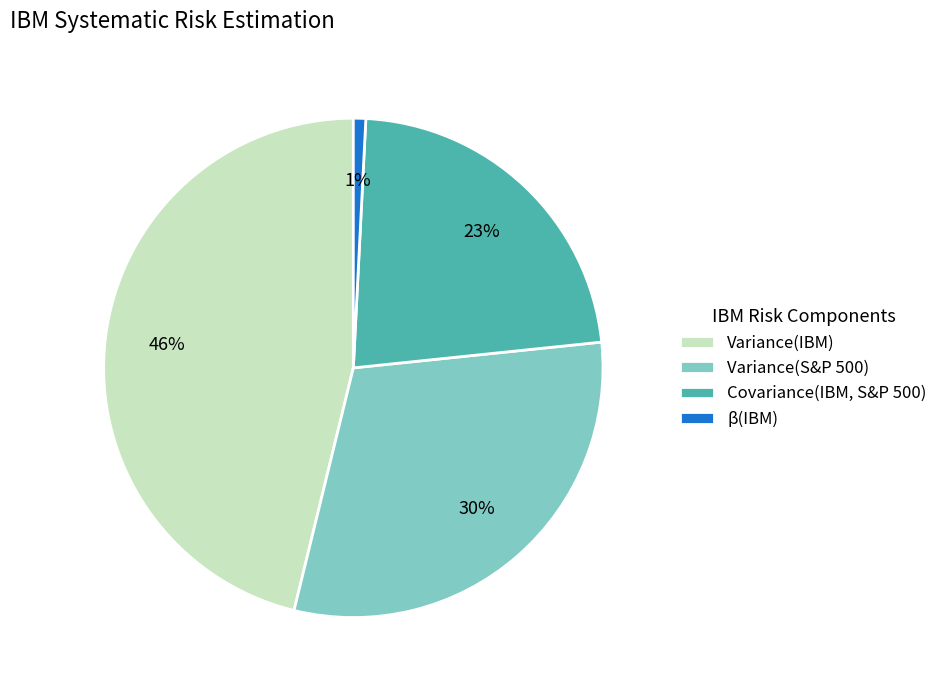

Rank the categories by value from lowest to highest.

β(IBM), Covariance(IBM, S&P 500), Variance(S&P 500), Variance(IBM)